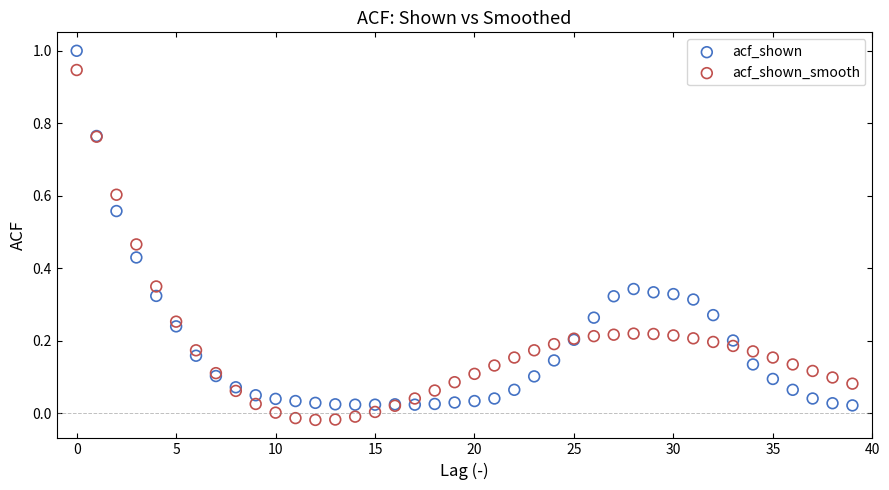

Which series has the widest spread of Y values?

acf_shown